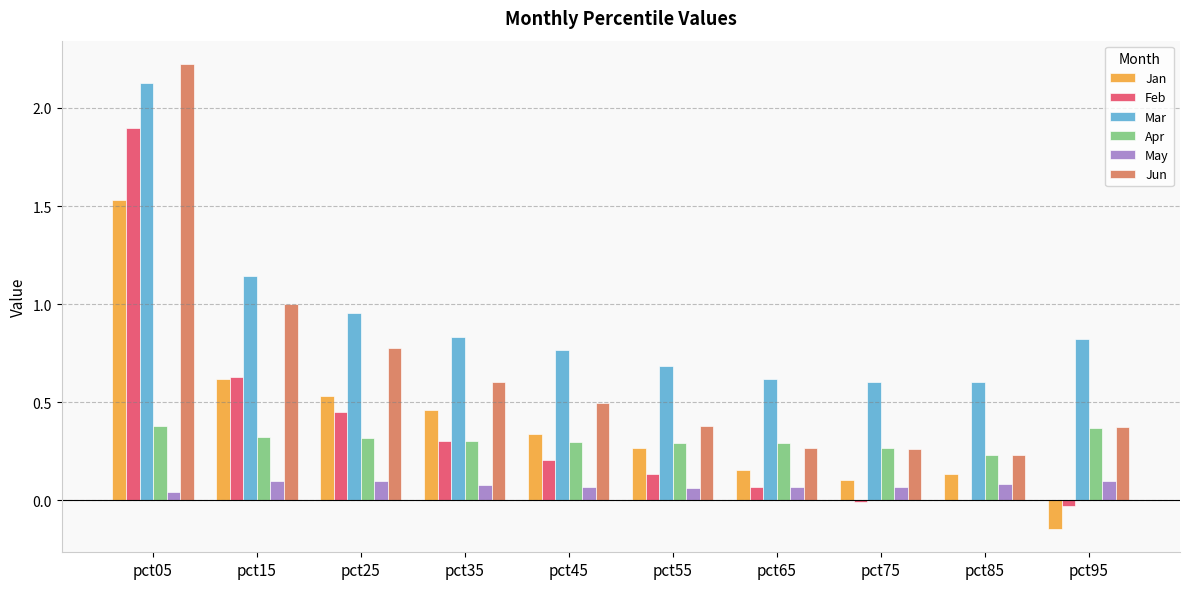

The Feb series shows 0.5 at pct35. True or false?

False